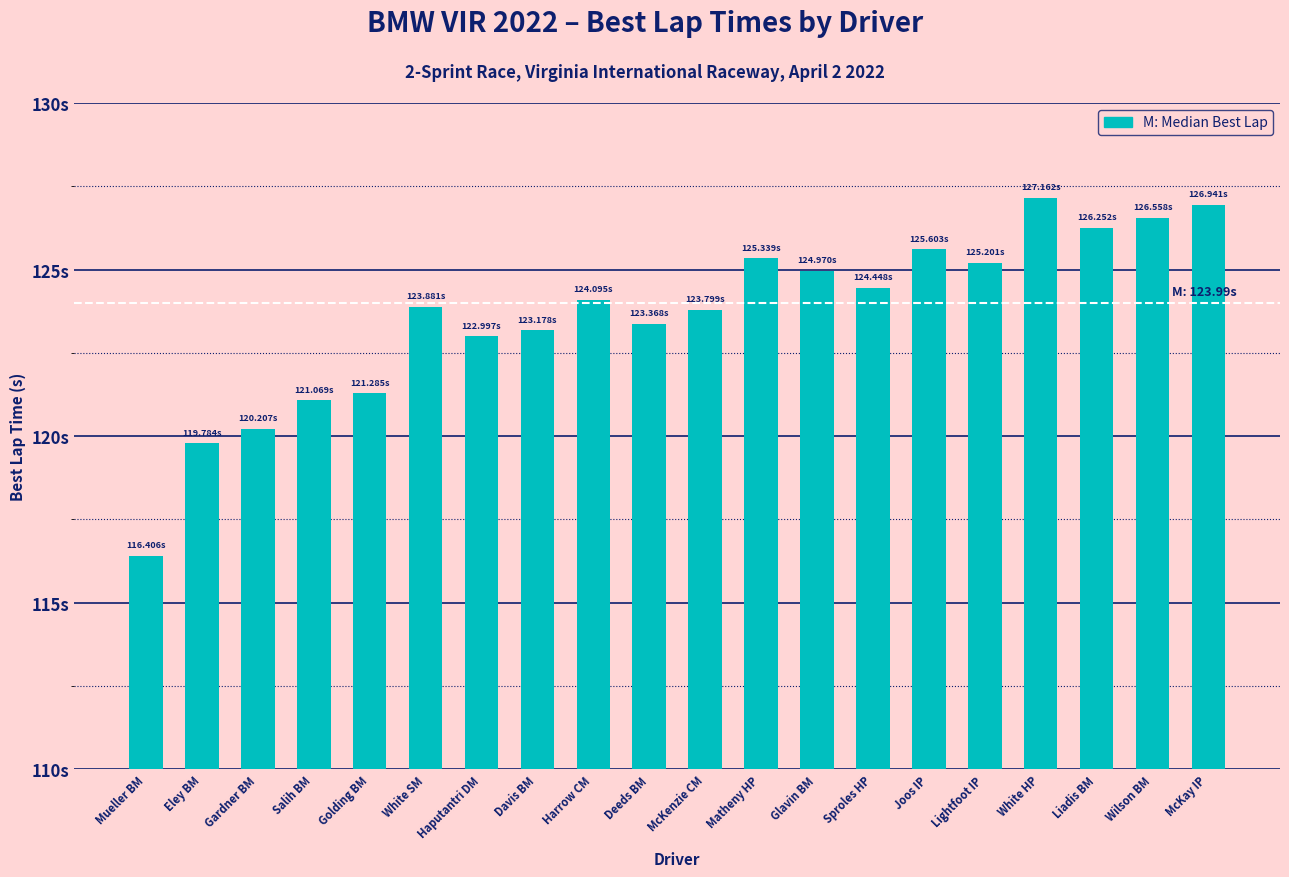

What is the value of the 6th bar from the left?

123.9